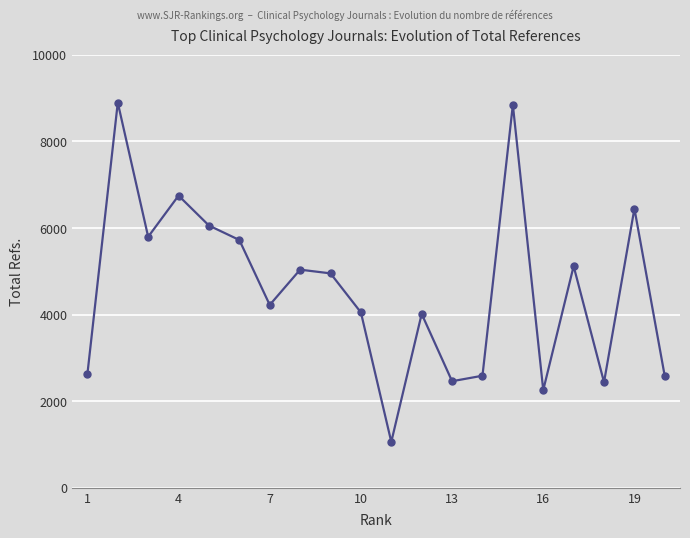

What is the maximum value shown in the chart?

8897